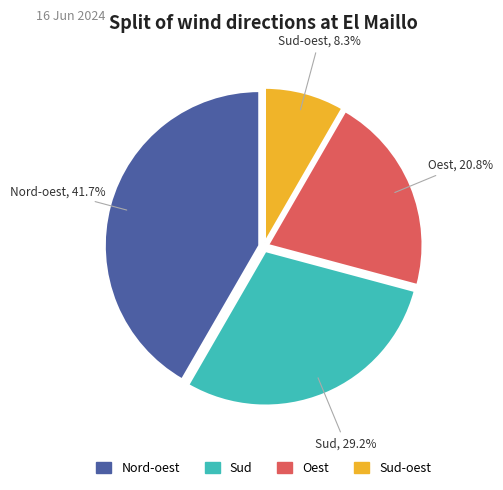

Is there any slice that represents more than half of the pie?

No